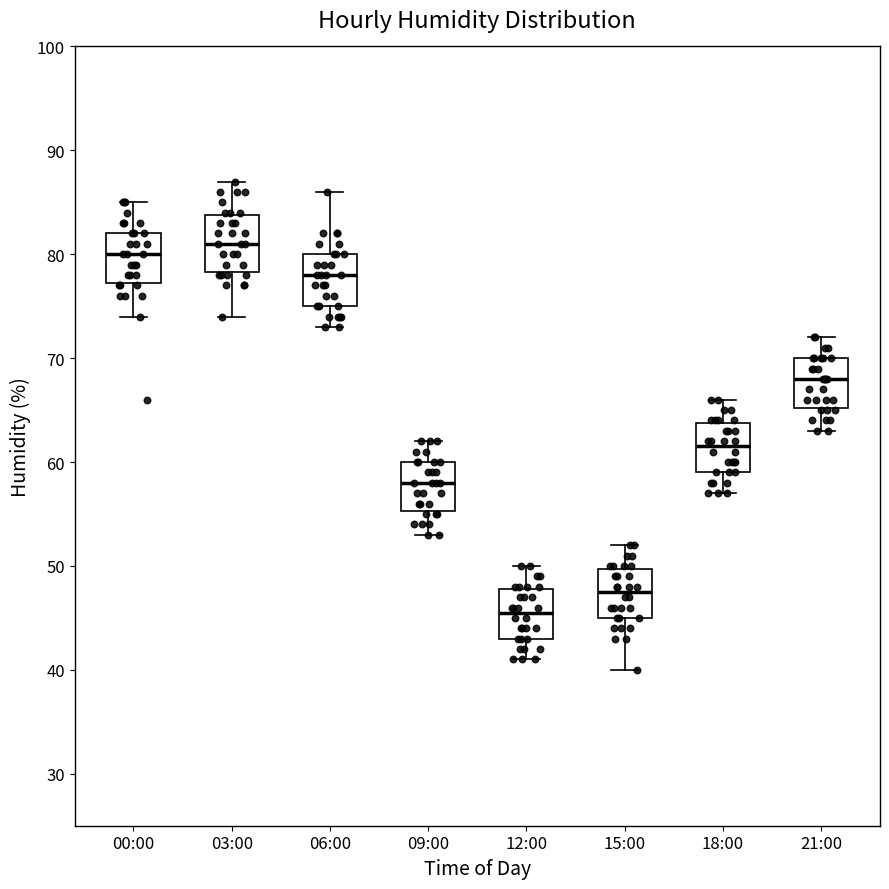

Where does the median line of the box for 21:00 sit on the y-axis? The values are not printed on the chart, so give them approximately, as read against the axis.

68